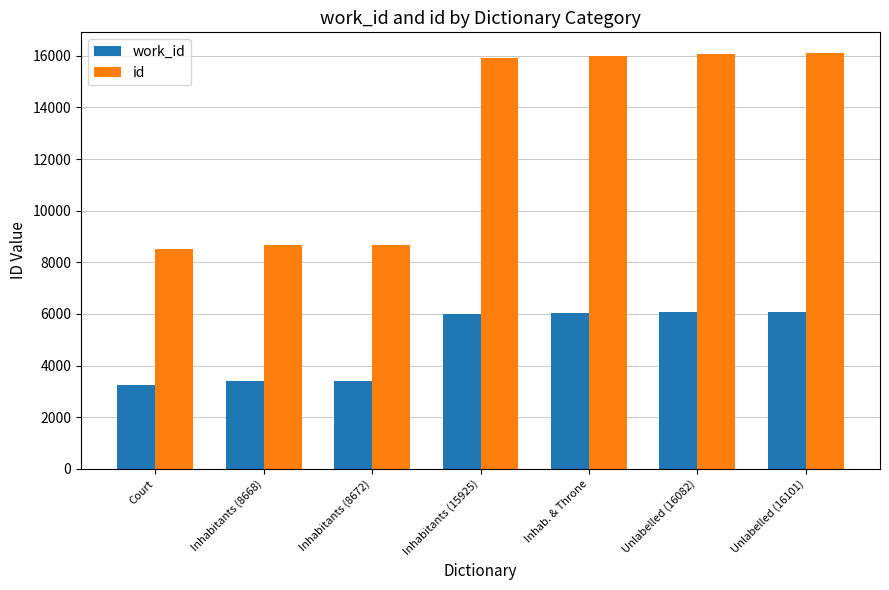

Rank the series by their average value, from highest to lowest.

id, work_id